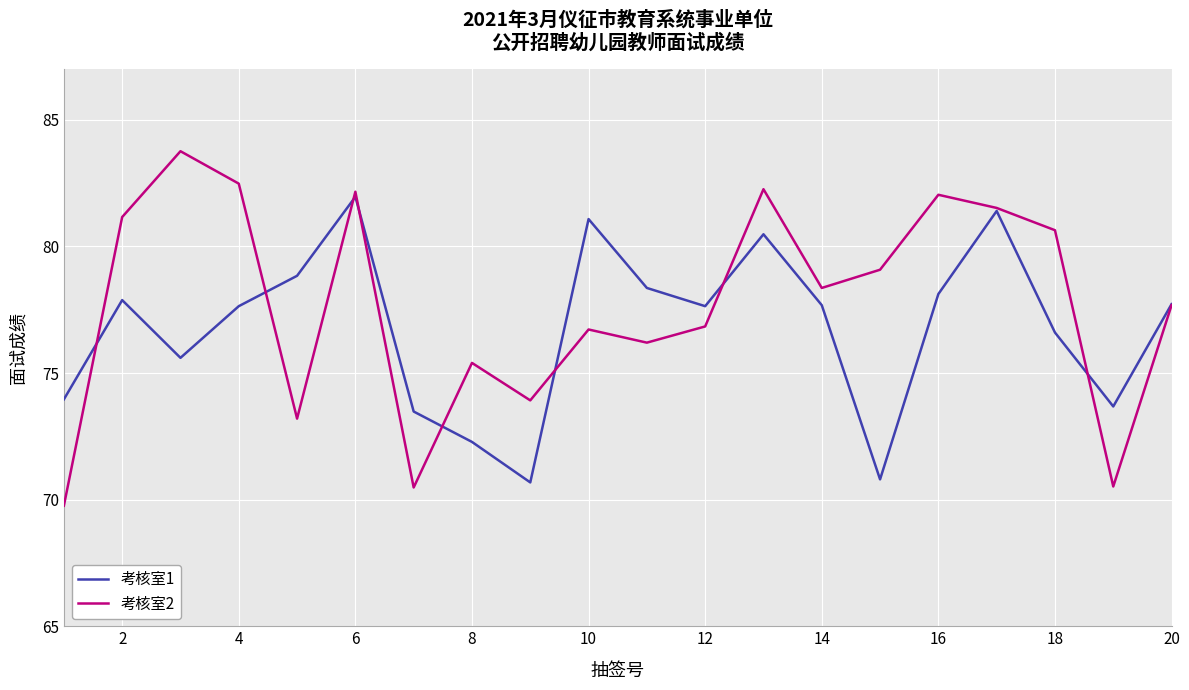

Which series has the largest total across all categories?

考核室2